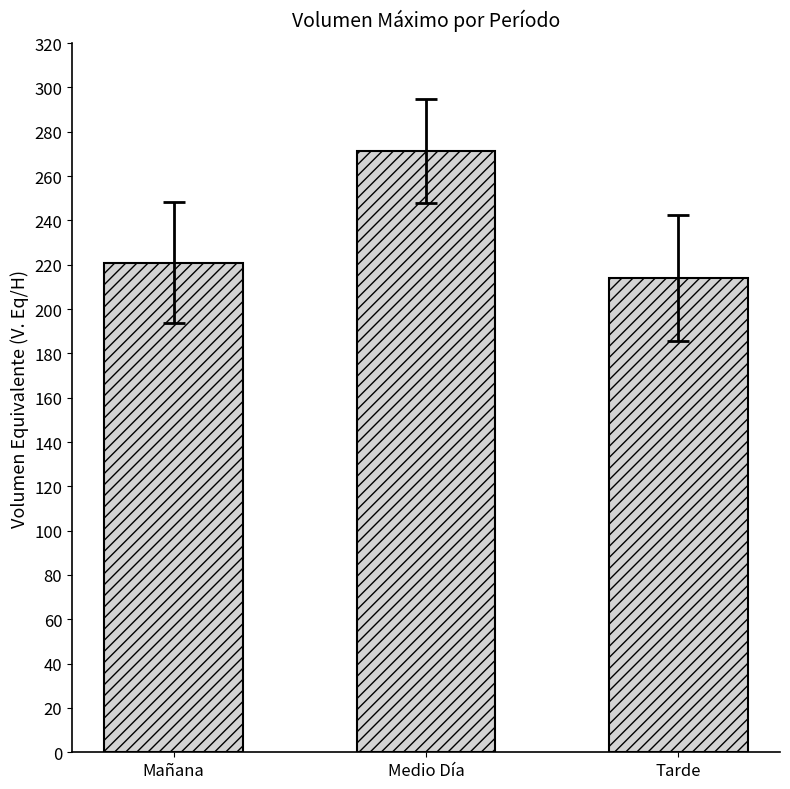

List the labels in order of value, smallest first.

Tarde, Mañana, Medio Día